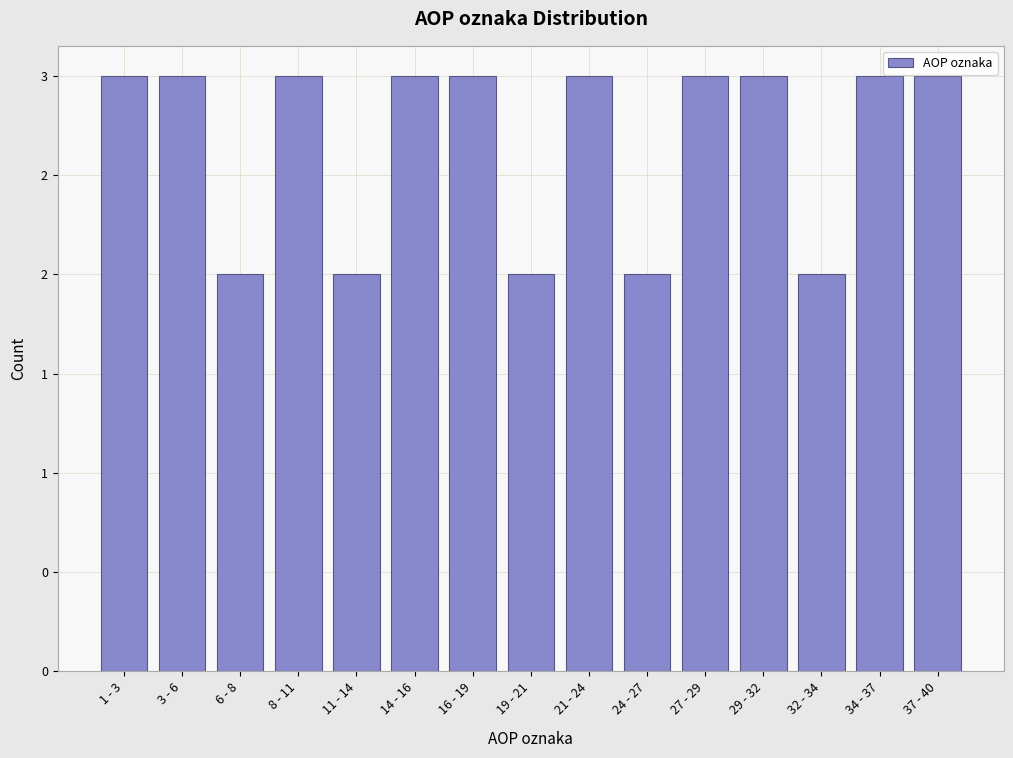

Does the chart contain any negative values?

No